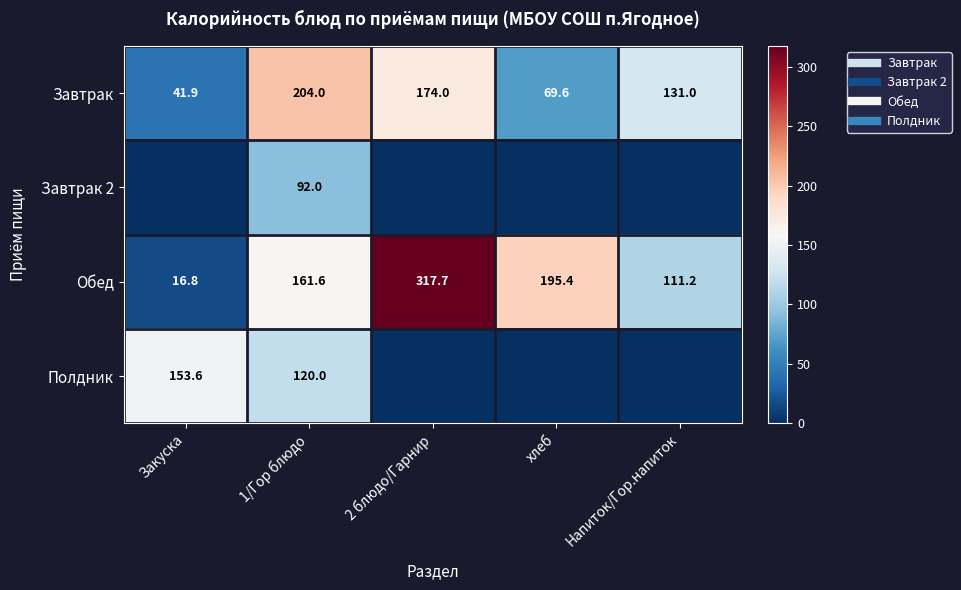

How many data points in Обед are less than 161?

2